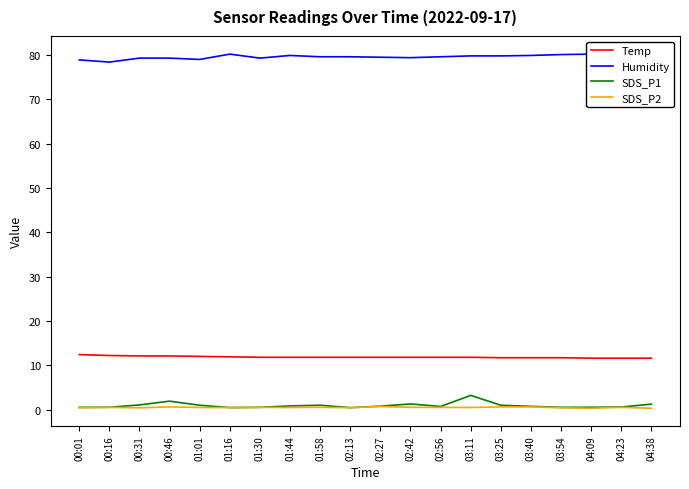

True or false: Humidity has a value of 136.0 at 02:27.

False